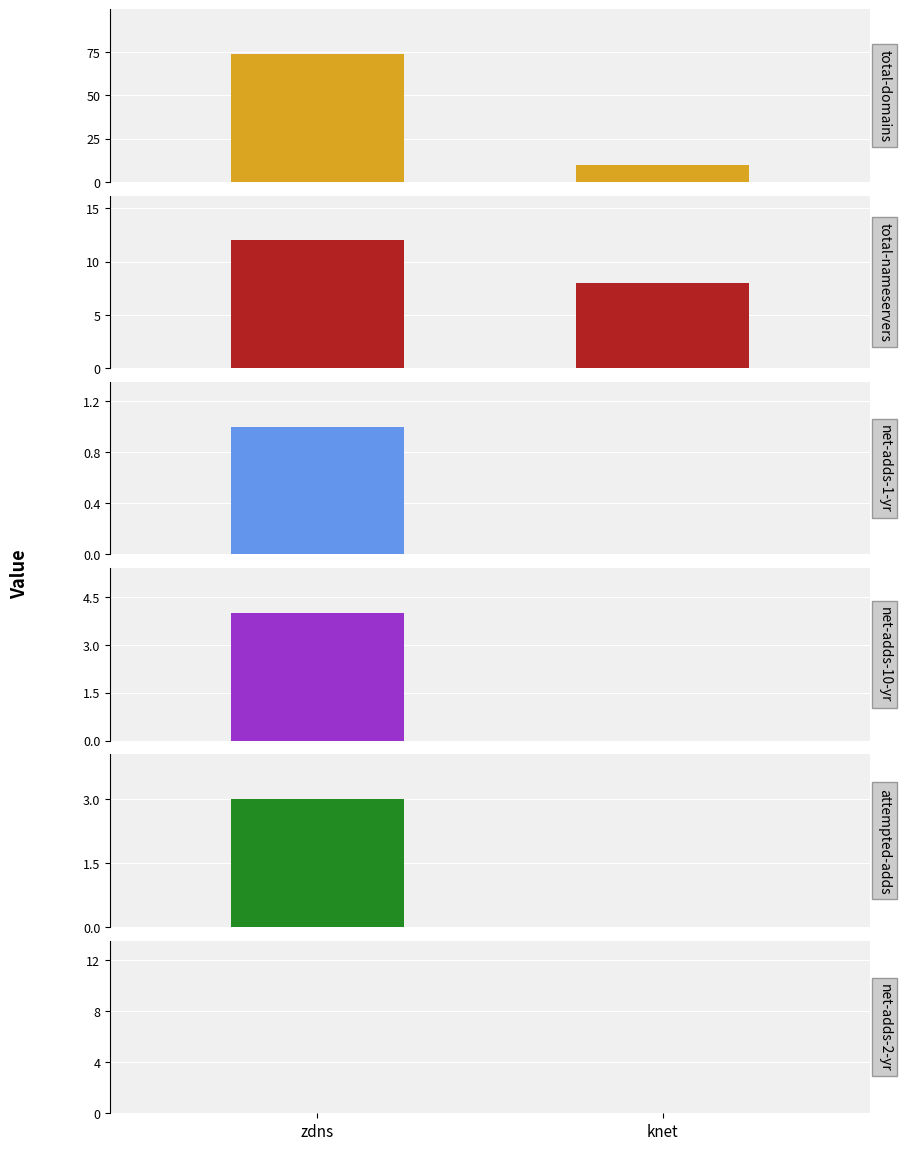

Count the number of data series in this chart.

6